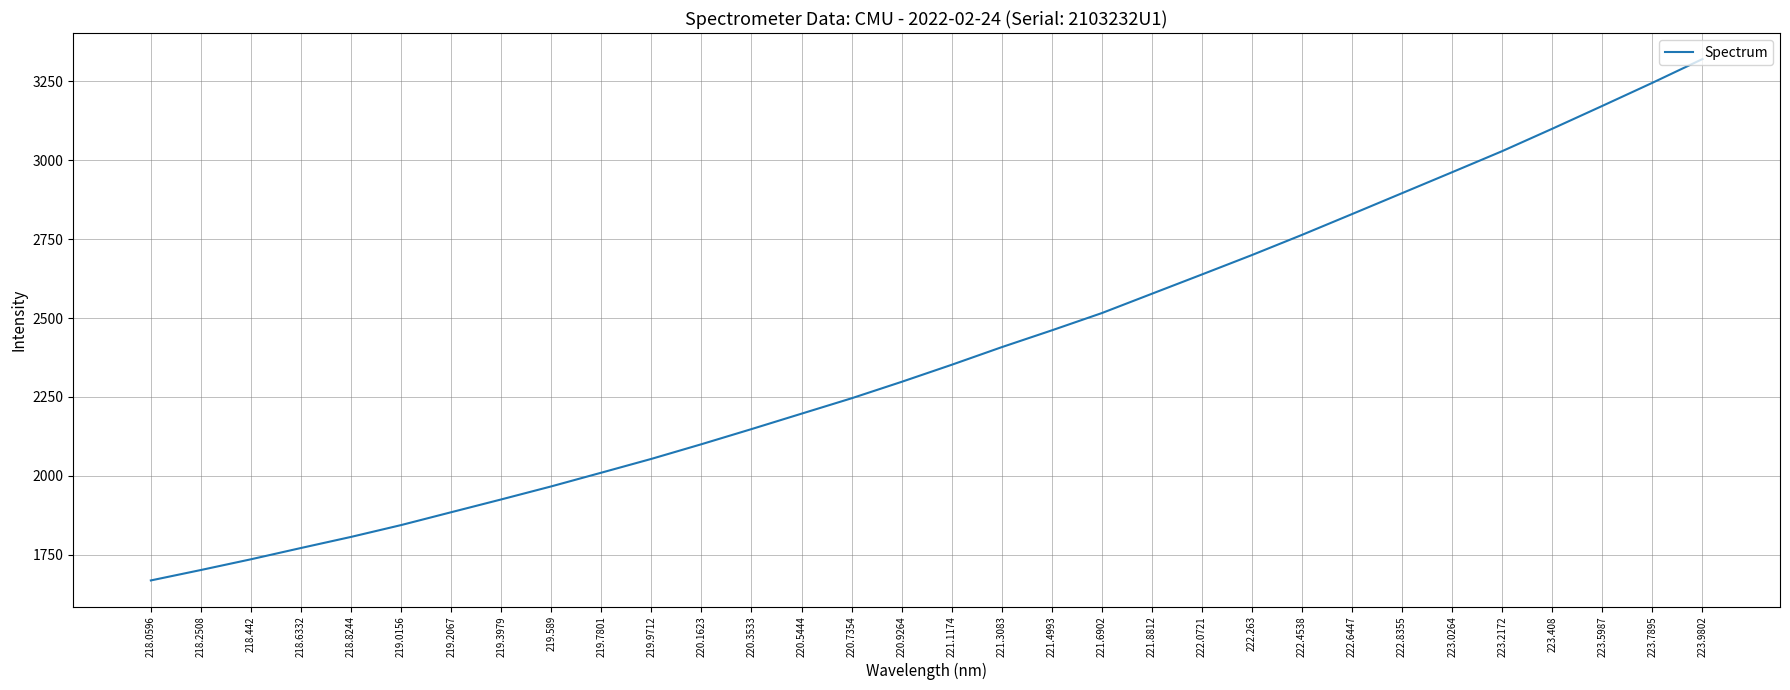

What is the sum of the values at 223.408 and 219.589?

5066.6